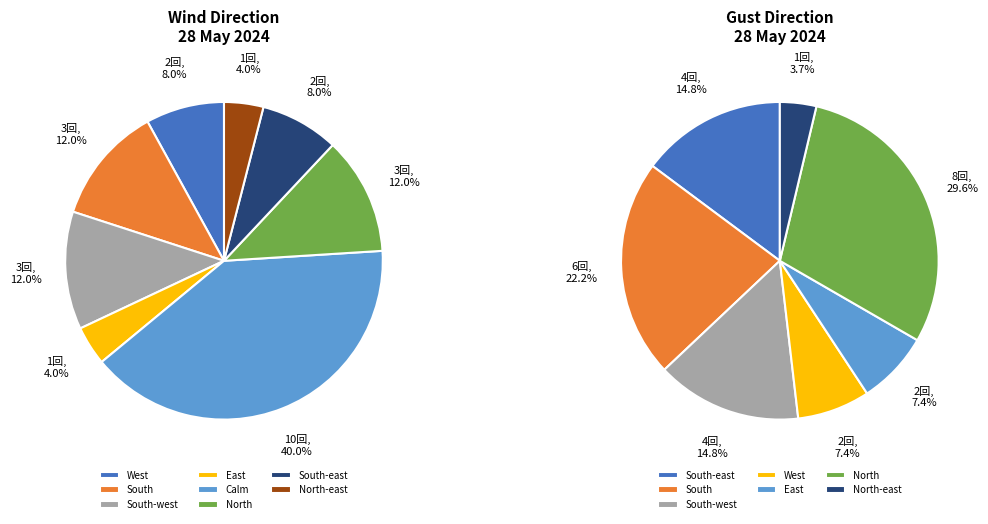

Is there a majority slice in this chart?

No